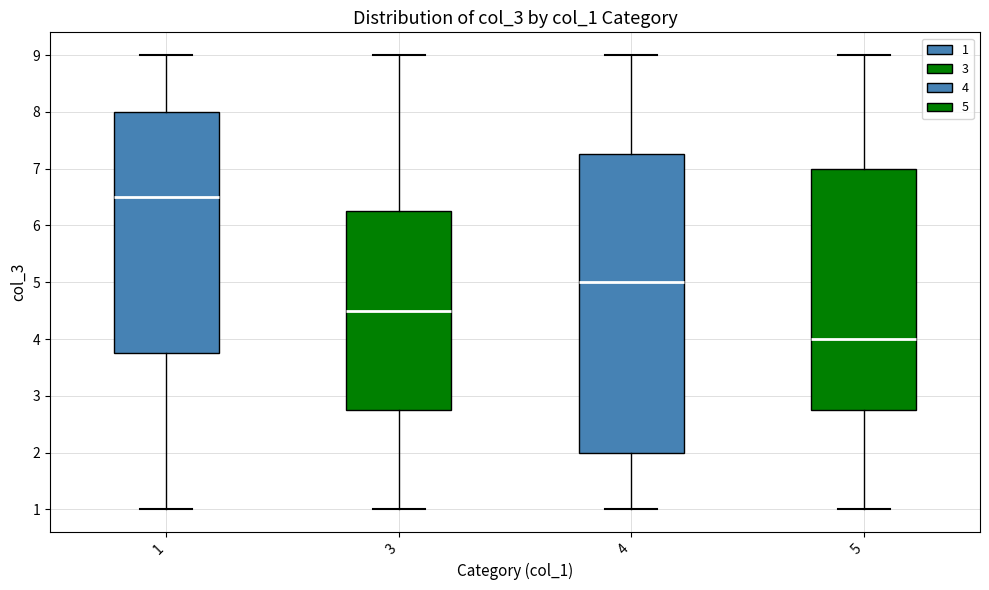

Where is the upper edge of the box at x = 1 on the y-axis? The values are not printed on the chart, so give them approximately, as read against the axis.

8.0